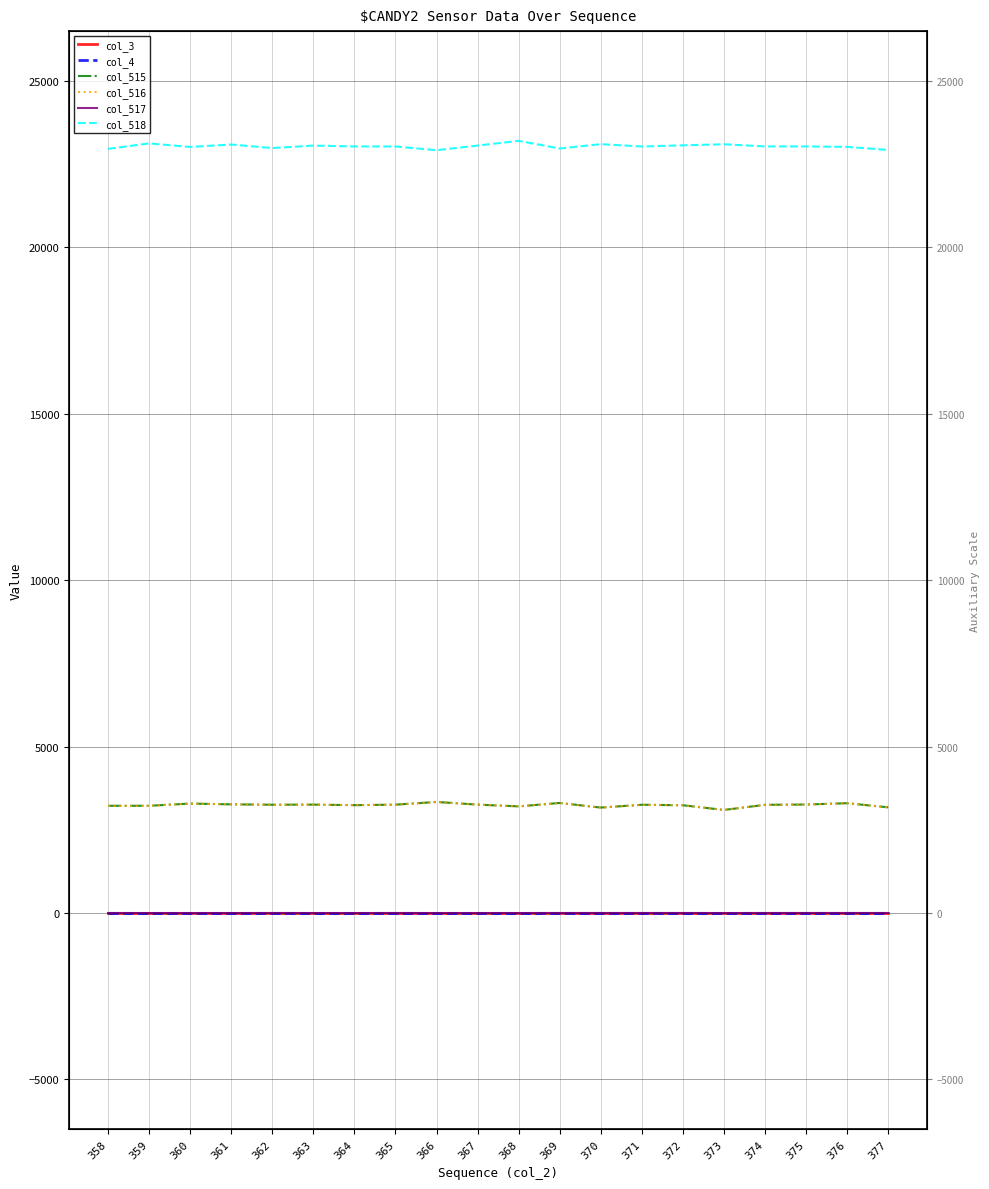

Is the value of col_518 at 373 greater than the value of col_3 at 375?

Yes